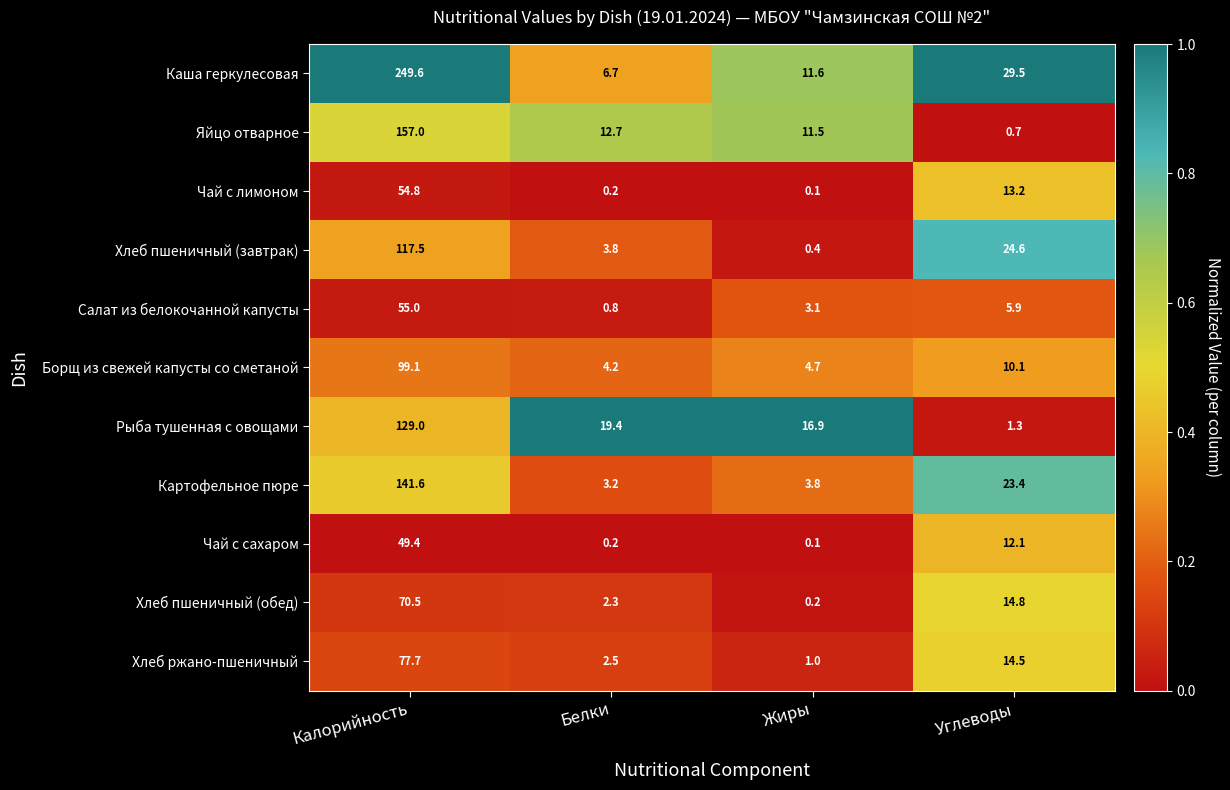

What is the difference between the Хлеб пшеничный (обед) values at Жиры and Углеводы?

14.6